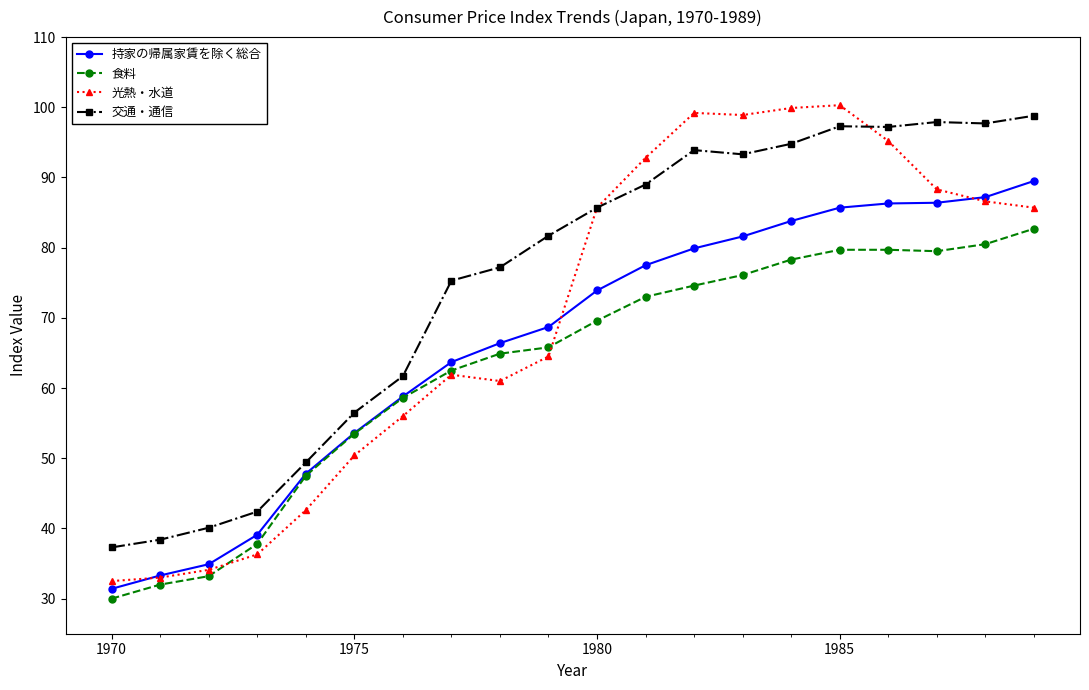

What is the value of the 交通・通信 point at the 13th from the left?

93.9